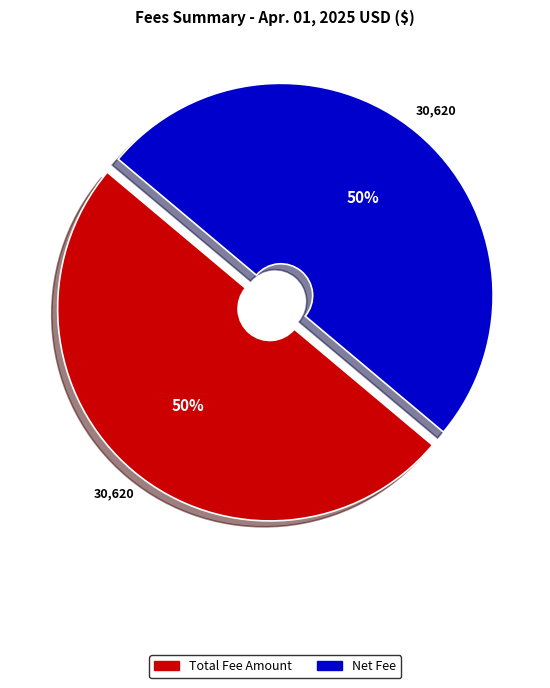

To the nearest percent, what is the average slice percentage?

50%